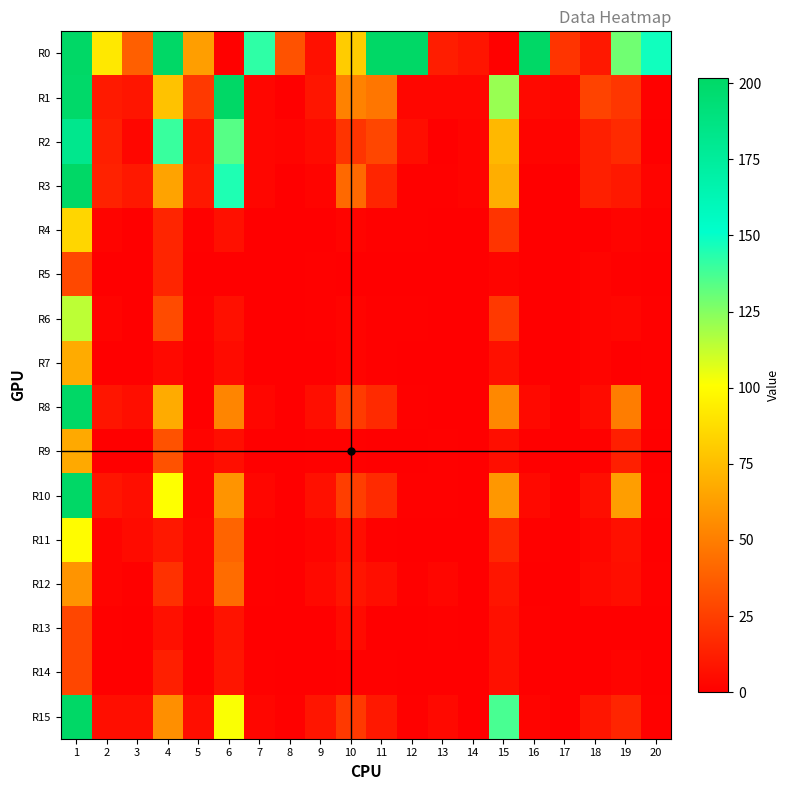

Reading left to right, transcribe all the data shown in this chart.

R0: 1=864	2=92	3=38	4=728	5=63	6=1	7=142	8=33	9=7	10=81	11=236	12=204	13=12	14=9	15=1	16=652	17=21	18=10	19=129	20=148
R1: 1=200	2=11	3=9	4=77	5=23	6=216	7=3	8=0	9=9	10=52	11=47	12=3	13=3	14=3	15=121	16=4	17=3	18=27	19=22	20=1
R2: 1=182	2=13	3=3	4=140	5=8	6=134	7=3	8=2	9=5	10=21	11=28	12=6	13=0	14=2	15=73	16=2	17=2	18=13	19=17	20=0
R3: 1=270	2=14	3=10	4=65	5=10	6=145	7=3	8=0	9=2	10=42	11=15	12=1	13=1	14=2	15=69	16=0	17=0	18=13	19=10	20=2
R4: 1=85	2=2	3=0	4=15	5=1	6=7	7=0	8=0	9=0	10=2	11=1	12=1	13=0	14=0	15=21	16=0	17=0	18=0	19=2	20=1
R5: 1=29	2=0	3=0	4=15	5=0	6=0	7=0	8=0	9=1	10=0	11=0	12=0	13=0	14=0	15=2	16=0	17=0	18=2	19=1	20=0
R6: 1=114	2=2	3=0	4=30	5=1	6=7	7=0	8=0	9=1	10=2	11=1	12=1	13=0	14=0	15=23	16=0	17=0	18=2	19=3	20=1
R7: 1=68	2=0	3=0	4=4	5=0	6=5	7=0	8=0	9=0	10=2	11=1	12=0	13=0	14=0	15=7	16=0	17=0	18=2	19=0	20=1
R8: 1=263	2=9	3=6	4=68	5=0	6=53	7=3	8=0	9=6	10=24	11=17	12=1	13=0	14=0	15=54	16=4	17=0	18=5	19=50	20=1
R9: 1=67	2=0	3=0	4=33	5=2	6=6	7=0	8=0	9=1	10=1	11=0	12=0	13=1	14=0	15=6	16=0	17=0	18=1	19=13	20=0
R10: 1=330	2=9	3=6	4=101	5=2	6=59	7=3	8=0	9=7	10=25	11=17	12=1	13=1	14=0	15=60	16=4	17=0	18=6	19=63	20=1
R11: 1=100	2=2	3=5	4=10	5=3	6=40	7=1	8=0	9=2	10=6	11=1	12=0	13=0	14=0	15=16	16=1	17=0	18=3	19=7	20=0
R12: 1=59	2=2	3=1	4=20	5=3	6=43	7=1	8=0	9=4	10=9	11=6	12=1	13=3	14=0	15=9	16=0	17=0	18=4	19=6	20=1
R13: 1=28	2=1	3=0	4=7	5=0	6=8	7=0	8=0	9=0	10=5	11=0	12=0	13=1	14=0	15=7	16=1	17=0	18=0	19=0	20=0
R14: 1=28	2=0	3=0	4=13	5=0	6=9	7=1	8=0	9=0	10=1	11=1	12=0	13=0	14=0	15=7	16=0	17=0	18=0	19=2	20=0
R15: 1=232	2=6	3=6	4=57	5=6	6=102	7=3	8=1	9=9	10=23	11=10	12=1	13=4	14=0	15=137	16=2	17=0	18=9	19=15	20=1